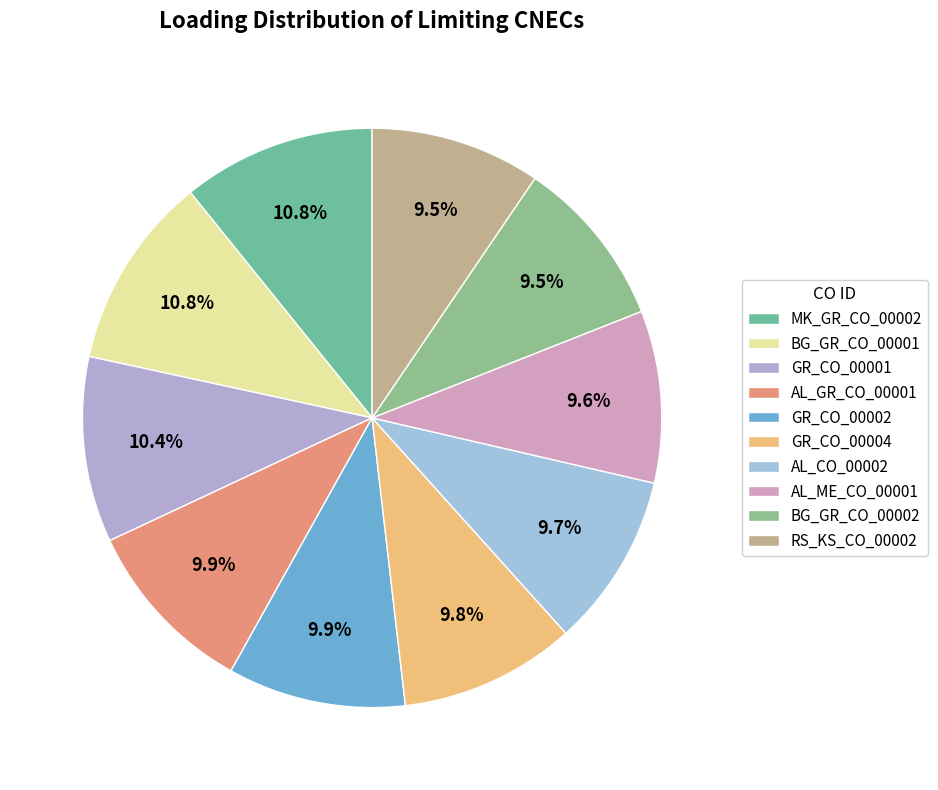

How many slices are in this pie chart?

10